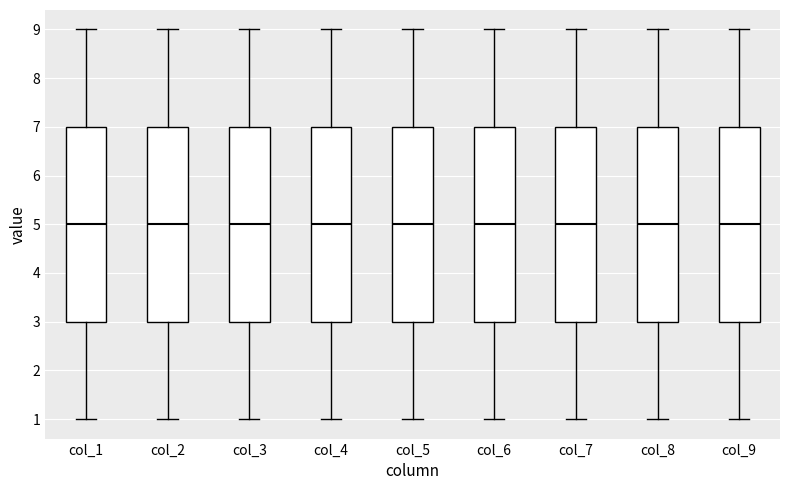

Reading left to right, transcribe this box plot: for each box, give where its median line is, the range the box spans, and where its two whiskers end, as read against the y-axis. The values are not printed on the chart, so give them approximately, as read against the axis.

col_1: median 5, box 3 to 7, whiskers 1 to 9
col_2: median 5, box 3 to 7, whiskers 1 to 9
col_3: median 5, box 3 to 7, whiskers 1 to 9
col_4: median 5, box 3 to 7, whiskers 1 to 9
col_5: median 5, box 3 to 7, whiskers 1 to 9
col_6: median 5, box 3 to 7, whiskers 1 to 9
col_7: median 5, box 3 to 7, whiskers 1 to 9
col_8: median 5, box 3 to 7, whiskers 1 to 9
col_9: median 5, box 3 to 7, whiskers 1 to 9